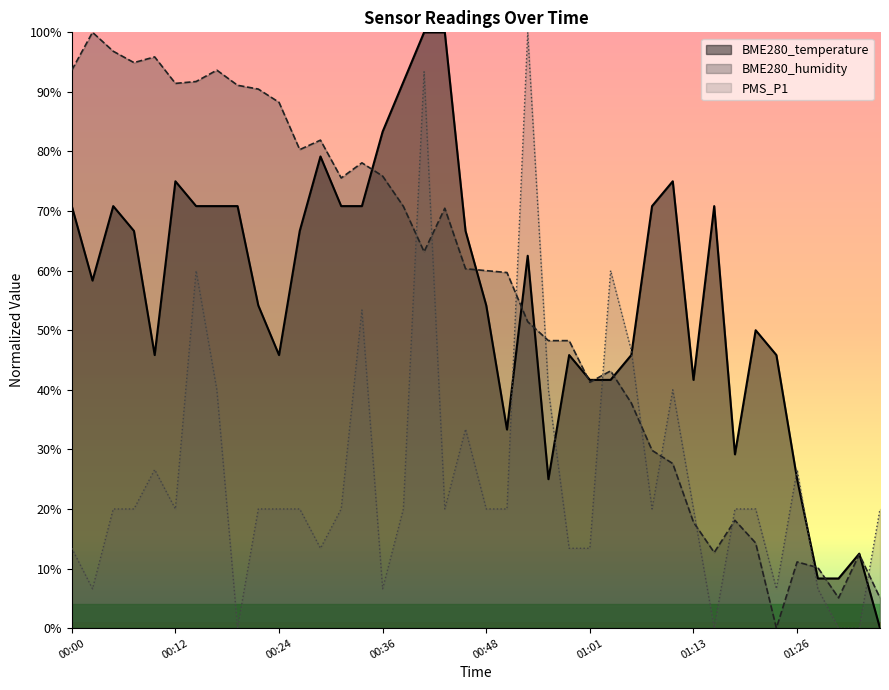

How many intersections are there between PMS_P1 and BME280_humidity?

11